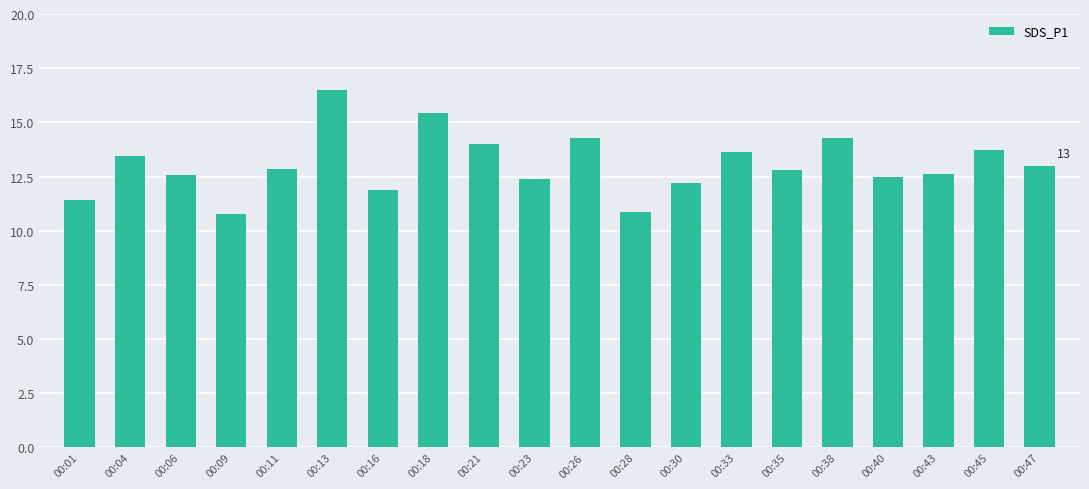

What is the average value?

13.1